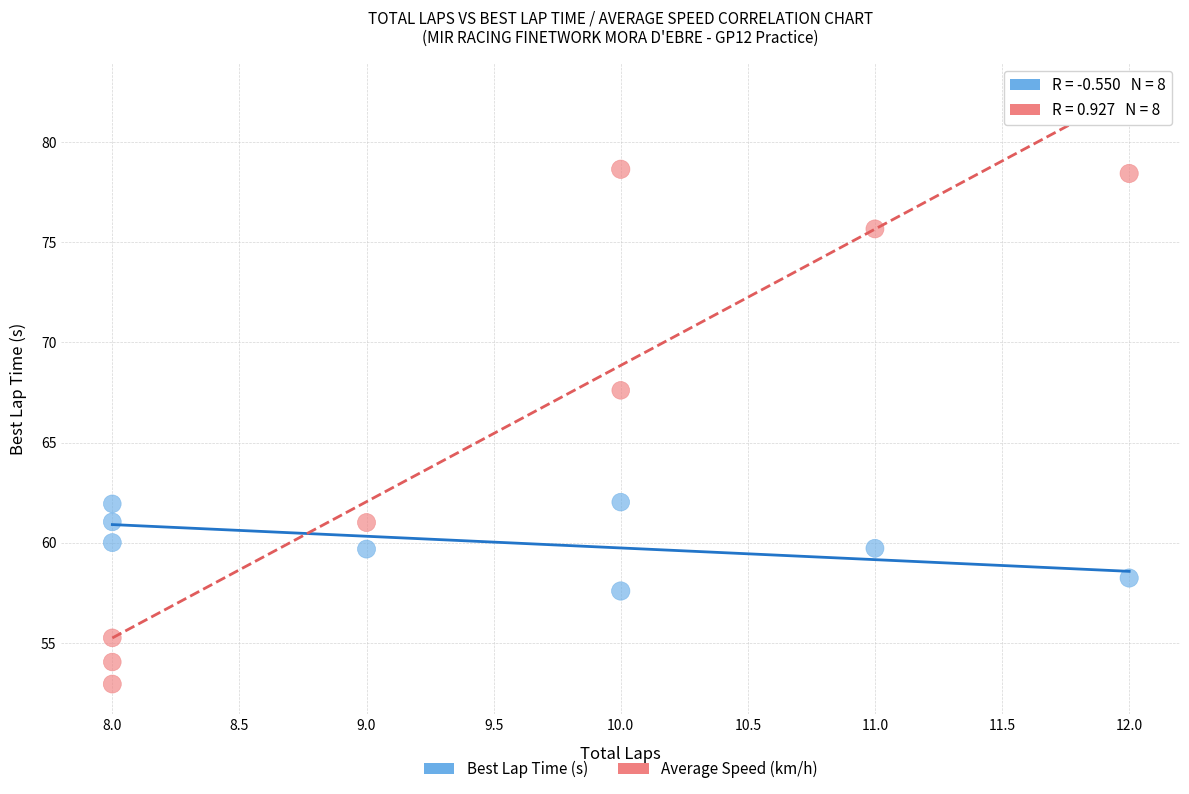

Which series contains the lowest Y value?

Average Speed (km/h)